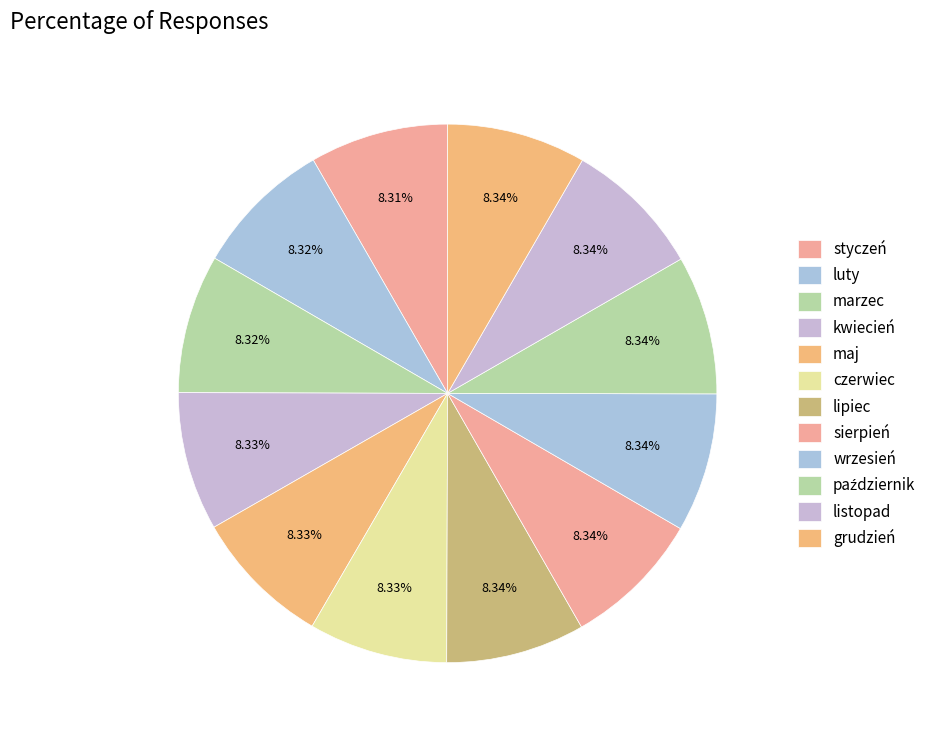

Is it true that grudzień is 1% of the pie?

False